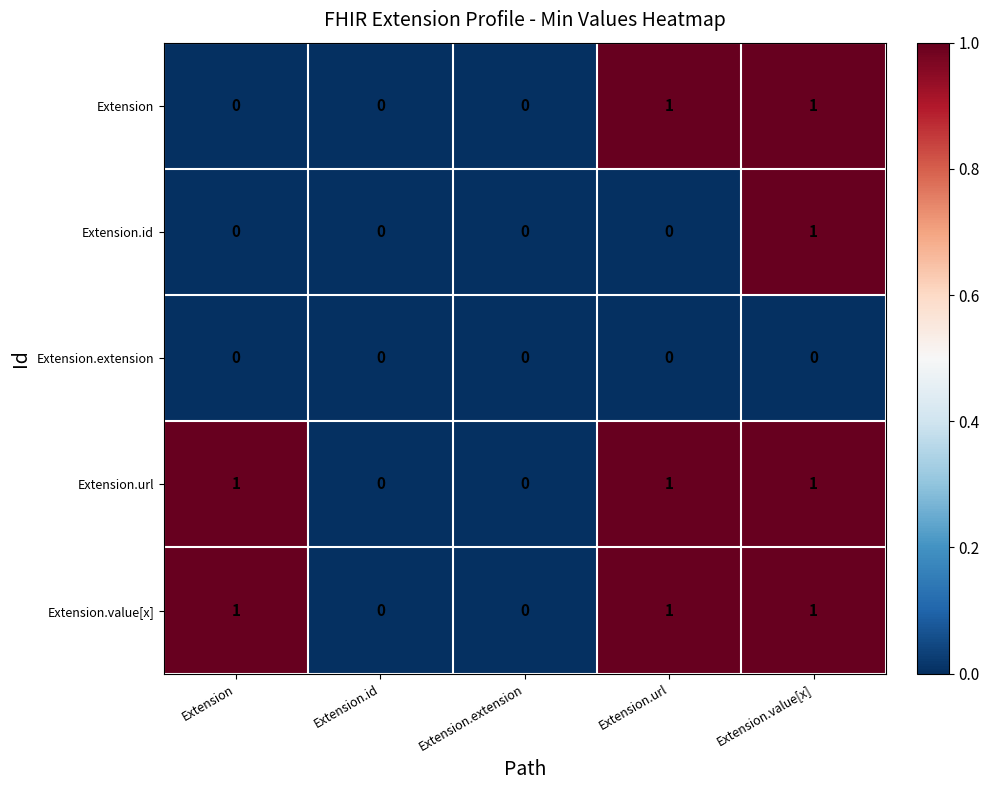

What is the sum of all Extension.url values?

3